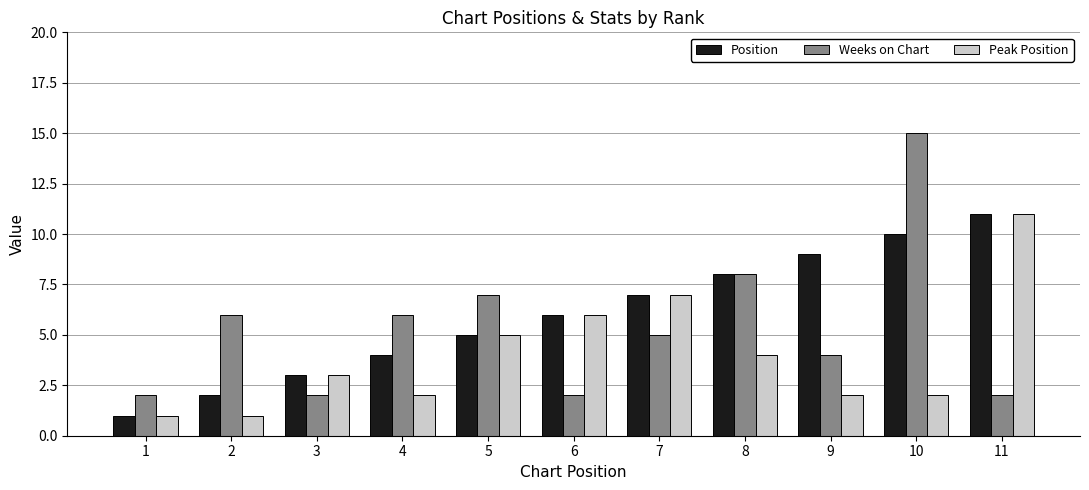

Reading left to right, what are all the values shown in this chart?

Position: 1=1	2=2	3=3	4=4	5=5	6=6	7=7	8=8	9=9	10=10	11=11
Weeks on Chart: 1=2	2=6	3=2	4=6	5=7	6=2	7=5	8=8	9=4	10=15	11=2
Peak Position: 1=1	2=1	3=3	4=2	5=5	6=6	7=7	8=4	9=2	10=2	11=11